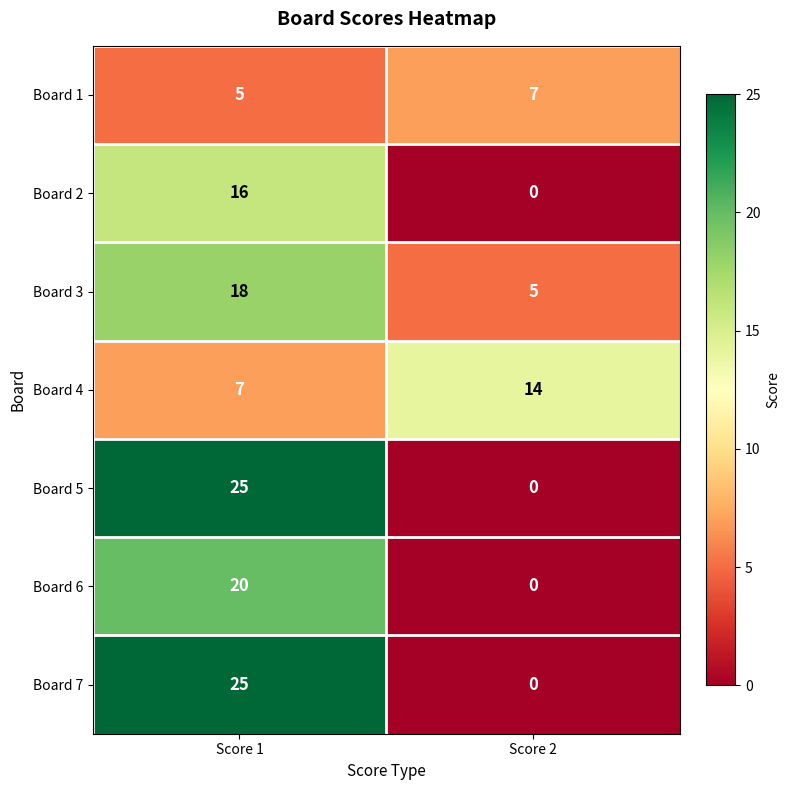

Reading left to right, what are all the values shown in this chart?

Board 1: 5	7
Board 2: 16	0
Board 3: 18	5
Board 4: 7	14
Board 5: 25	0
Board 6: 20	0
Board 7: 25	0